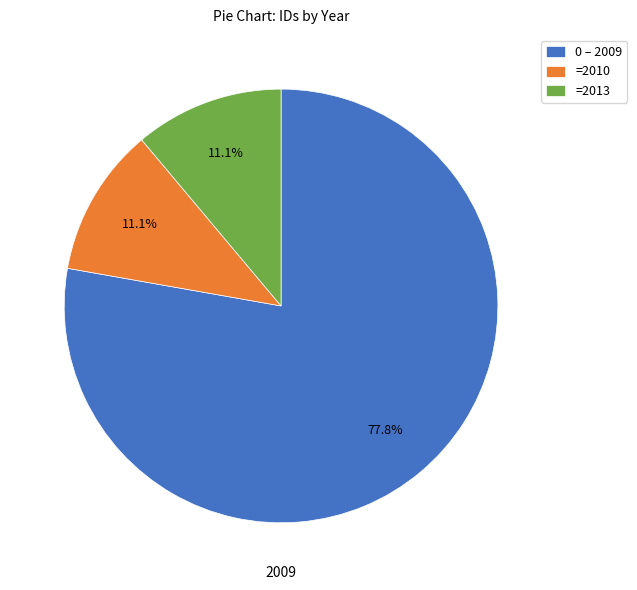

Which slice is the largest?

0 – 2009